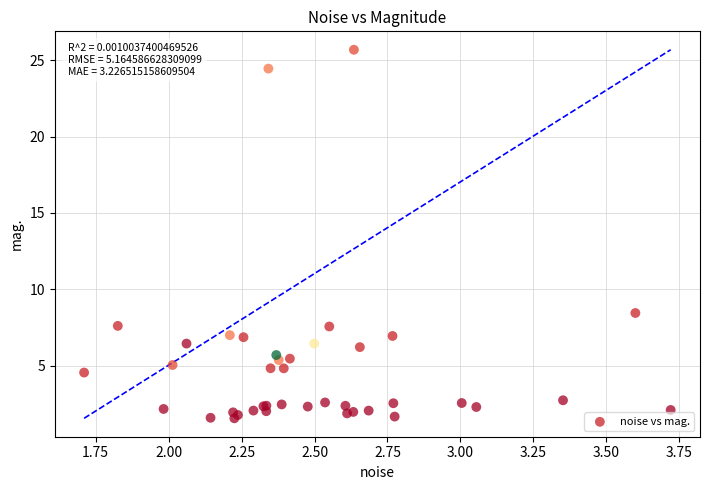

What Y value in the scatter plot is closest to 13?

8.5